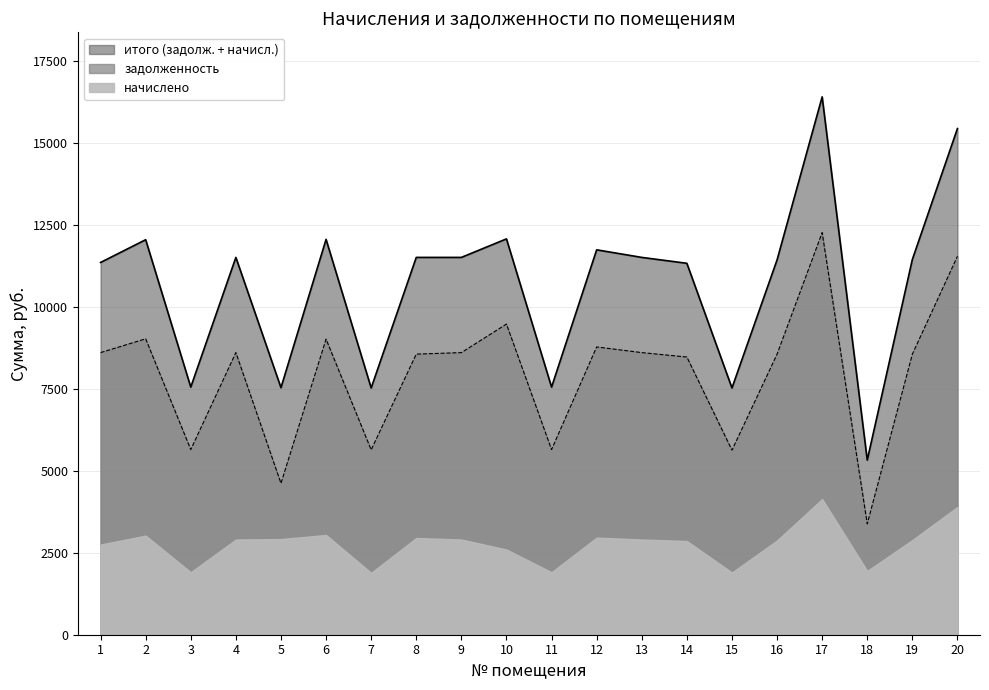

What is the sum of the задолженность values at 19 and 8?

17110.8